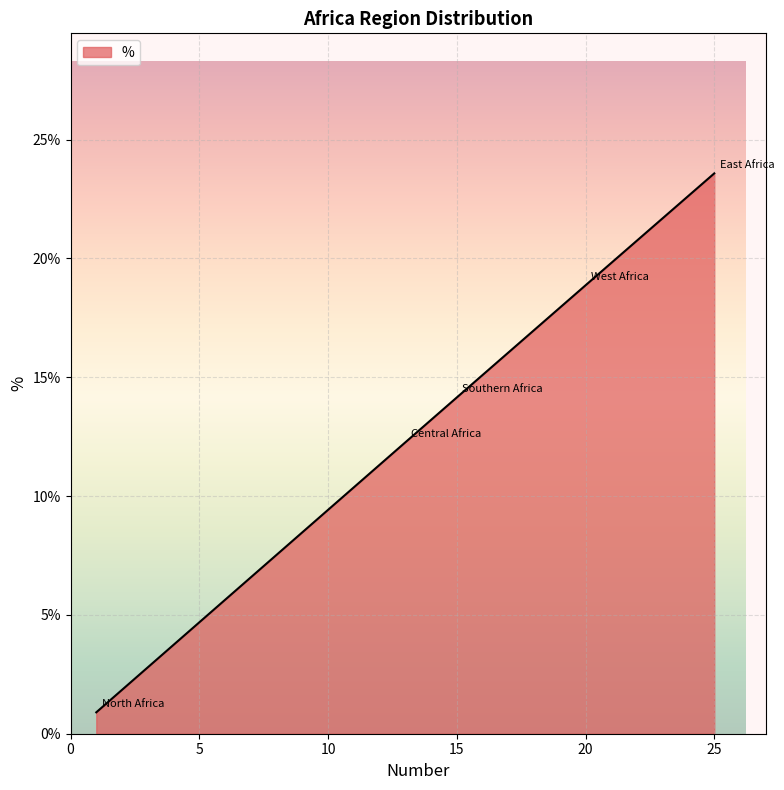

What is the difference between the maximum and second lowest values?

11.3